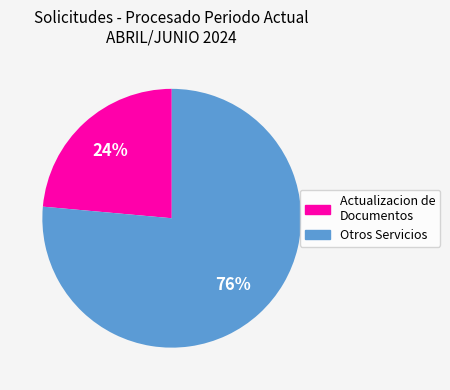

To the nearest percent, what is the average slice percentage?

50%